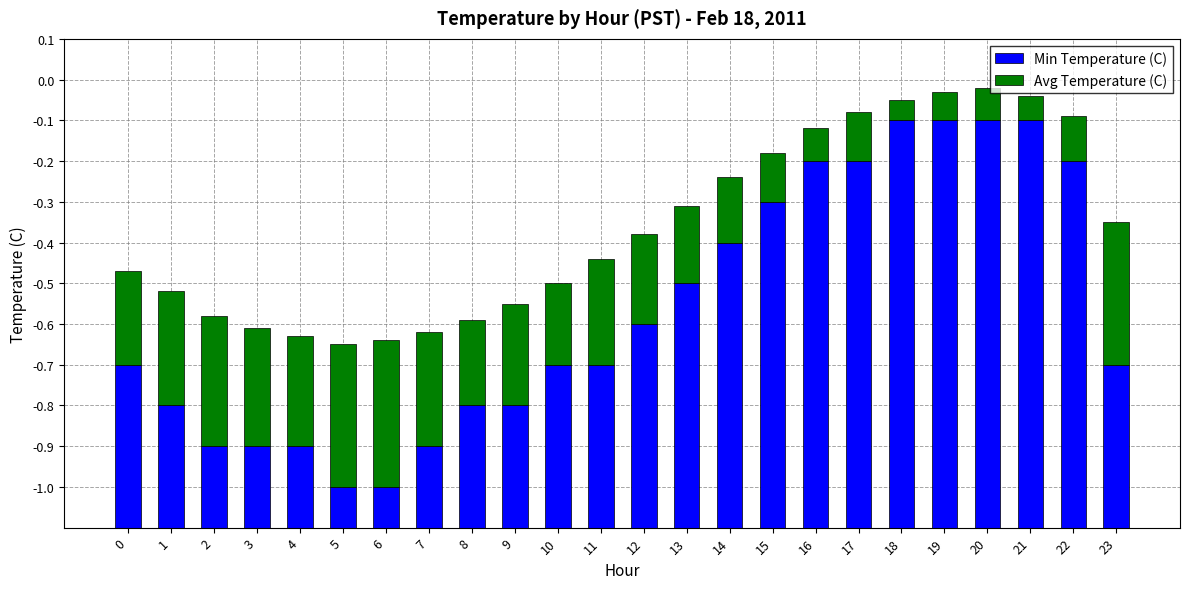

Is it true that Min Temperature (C) equals 1.3 at 18?

False